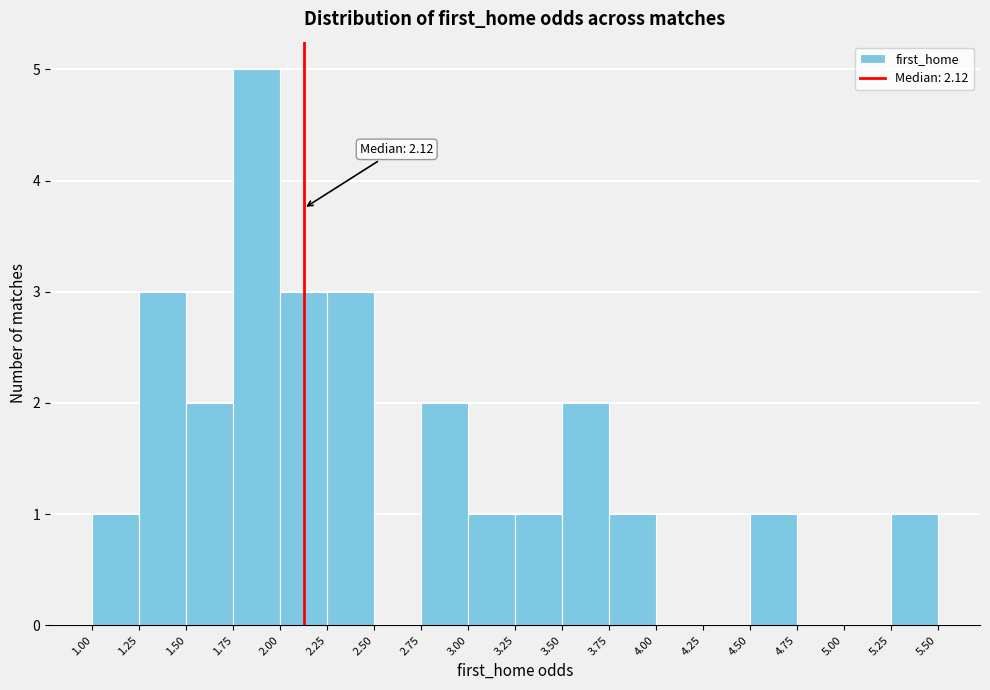

Over which range of the x-axis is the bar tallest?

1.75 to 2.00